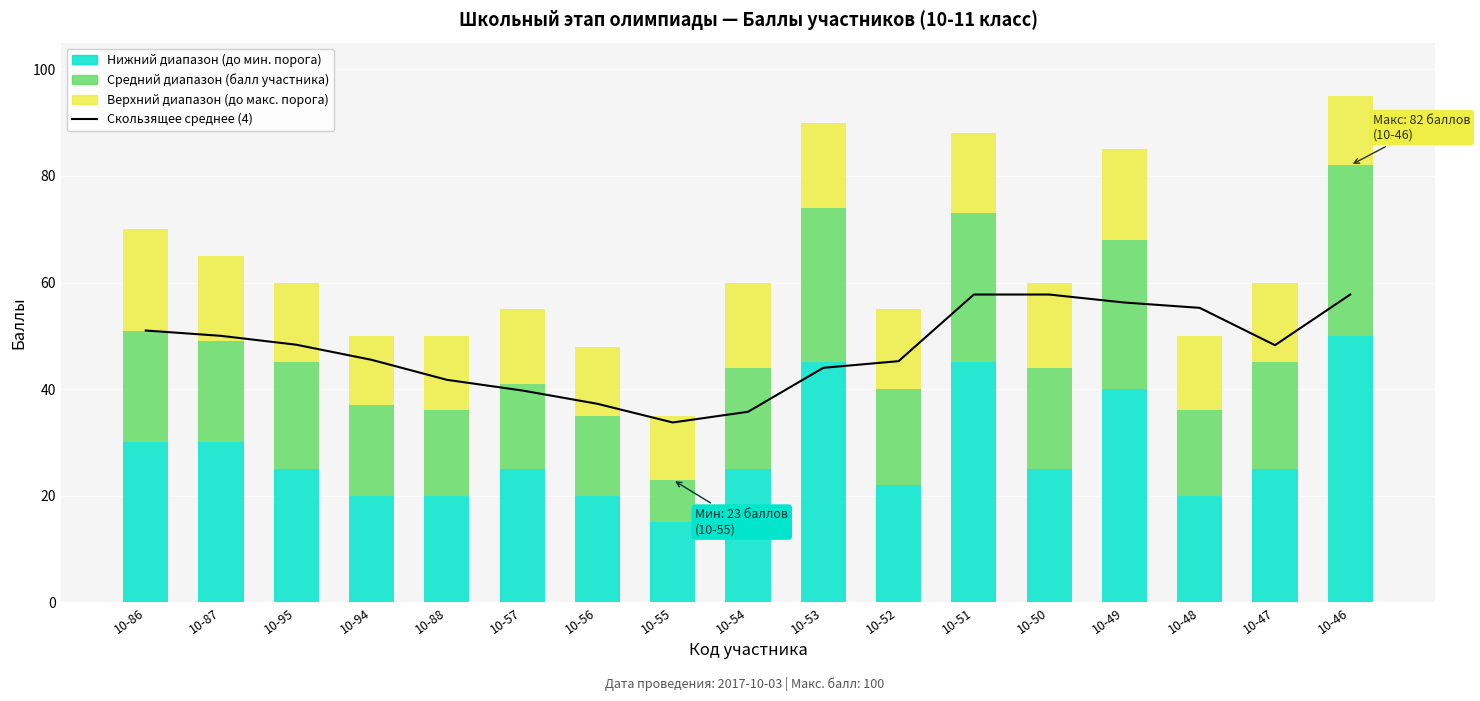

What is the sum of the values at 10-88 and 10-95?

90.1